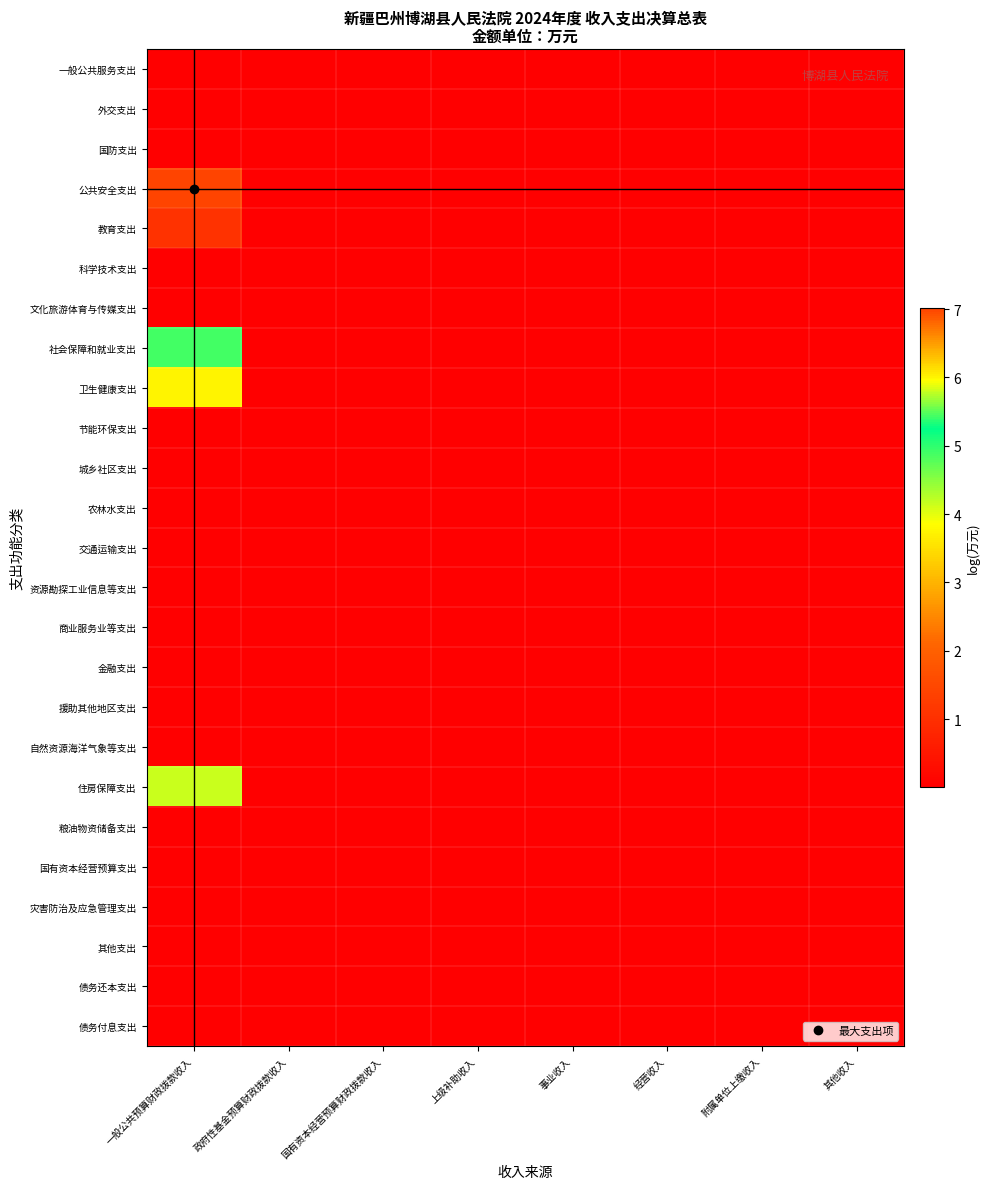

Reading left to right, extract all data points from this chart.

一般公共服务支出: 一般公共预算财政拨款收入=0.0	政府性基金预算财政拨款收入=0.0	国有资本经营预算财政拨款收入=0.0	上级补助收入=0.0	事业收入=0.0	经营收入=0.0	附属单位上缴收入=0.0	其他收入=0.0
外交支出: 一般公共预算财政拨款收入=0.0	政府性基金预算财政拨款收入=0.0	国有资本经营预算财政拨款收入=0.0	上级补助收入=0.0	事业收入=0.0	经营收入=0.0	附属单位上缴收入=0.0	其他收入=0.0
国防支出: 一般公共预算财政拨款收入=0.0	政府性基金预算财政拨款收入=0.0	国有资本经营预算财政拨款收入=0.0	上级补助收入=0.0	事业收入=0.0	经营收入=0.0	附属单位上缴收入=0.0	其他收入=0.0
公共安全支出: 一般公共预算财政拨款收入=7.0	政府性基金预算财政拨款收入=0.0	国有资本经营预算财政拨款收入=0.0	上级补助收入=0.0	事业收入=0.0	经营收入=0.0	附属单位上缴收入=0.0	其他收入=0.0
教育支出: 一般公共预算财政拨款收入=1.1	政府性基金预算财政拨款收入=0.0	国有资本经营预算财政拨款收入=0.0	上级补助收入=0.0	事业收入=0.0	经营收入=0.0	附属单位上缴收入=0.0	其他收入=0.0
科学技术支出: 一般公共预算财政拨款收入=0.0	政府性基金预算财政拨款收入=0.0	国有资本经营预算财政拨款收入=0.0	上级补助收入=0.0	事业收入=0.0	经营收入=0.0	附属单位上缴收入=0.0	其他收入=0.0
文化旅游体育与传媒支出: 一般公共预算财政拨款收入=0.0	政府性基金预算财政拨款收入=0.0	国有资本经营预算财政拨款收入=0.0	上级补助收入=0.0	事业收入=0.0	经营收入=0.0	附属单位上缴收入=0.0	其他收入=0.0
社会保障和就业支出: 一般公共预算财政拨款收入=4.9	政府性基金预算财政拨款收入=0.0	国有资本经营预算财政拨款收入=0.0	上级补助收入=0.0	事业收入=0.0	经营收入=0.0	附属单位上缴收入=0.0	其他收入=0.0
卫生健康支出: 一般公共预算财政拨款收入=3.7	政府性基金预算财政拨款收入=0.0	国有资本经营预算财政拨款收入=0.0	上级补助收入=0.0	事业收入=0.0	经营收入=0.0	附属单位上缴收入=0.0	其他收入=0.0
节能环保支出: 一般公共预算财政拨款收入=0.0	政府性基金预算财政拨款收入=0.0	国有资本经营预算财政拨款收入=0.0	上级补助收入=0.0	事业收入=0.0	经营收入=0.0	附属单位上缴收入=0.0	其他收入=0.0
城乡社区支出: 一般公共预算财政拨款收入=0.0	政府性基金预算财政拨款收入=0.0	国有资本经营预算财政拨款收入=0.0	上级补助收入=0.0	事业收入=0.0	经营收入=0.0	附属单位上缴收入=0.0	其他收入=0.0
农林水支出: 一般公共预算财政拨款收入=0.0	政府性基金预算财政拨款收入=0.0	国有资本经营预算财政拨款收入=0.0	上级补助收入=0.0	事业收入=0.0	经营收入=0.0	附属单位上缴收入=0.0	其他收入=0.0
交通运输支出: 一般公共预算财政拨款收入=0.0	政府性基金预算财政拨款收入=0.0	国有资本经营预算财政拨款收入=0.0	上级补助收入=0.0	事业收入=0.0	经营收入=0.0	附属单位上缴收入=0.0	其他收入=0.0
资源勘探工业信息等支出: 一般公共预算财政拨款收入=0.0	政府性基金预算财政拨款收入=0.0	国有资本经营预算财政拨款收入=0.0	上级补助收入=0.0	事业收入=0.0	经营收入=0.0	附属单位上缴收入=0.0	其他收入=0.0
商业服务业等支出: 一般公共预算财政拨款收入=0.0	政府性基金预算财政拨款收入=0.0	国有资本经营预算财政拨款收入=0.0	上级补助收入=0.0	事业收入=0.0	经营收入=0.0	附属单位上缴收入=0.0	其他收入=0.0
金融支出: 一般公共预算财政拨款收入=0.0	政府性基金预算财政拨款收入=0.0	国有资本经营预算财政拨款收入=0.0	上级补助收入=0.0	事业收入=0.0	经营收入=0.0	附属单位上缴收入=0.0	其他收入=0.0
援助其他地区支出: 一般公共预算财政拨款收入=0.0	政府性基金预算财政拨款收入=0.0	国有资本经营预算财政拨款收入=0.0	上级补助收入=0.0	事业收入=0.0	经营收入=0.0	附属单位上缴收入=0.0	其他收入=0.0
自然资源海洋气象等支出: 一般公共预算财政拨款收入=0.0	政府性基金预算财政拨款收入=0.0	国有资本经营预算财政拨款收入=0.0	上级补助收入=0.0	事业收入=0.0	经营收入=0.0	附属单位上缴收入=0.0	其他收入=0.0
住房保障支出: 一般公共预算财政拨款收入=4.2	政府性基金预算财政拨款收入=0.0	国有资本经营预算财政拨款收入=0.0	上级补助收入=0.0	事业收入=0.0	经营收入=0.0	附属单位上缴收入=0.0	其他收入=0.0
粮油物资储备支出: 一般公共预算财政拨款收入=0.0	政府性基金预算财政拨款收入=0.0	国有资本经营预算财政拨款收入=0.0	上级补助收入=0.0	事业收入=0.0	经营收入=0.0	附属单位上缴收入=0.0	其他收入=0.0
国有资本经营预算支出: 一般公共预算财政拨款收入=0.0	政府性基金预算财政拨款收入=0.0	国有资本经营预算财政拨款收入=0.0	上级补助收入=0.0	事业收入=0.0	经营收入=0.0	附属单位上缴收入=0.0	其他收入=0.0
灾害防治及应急管理支出: 一般公共预算财政拨款收入=0.0	政府性基金预算财政拨款收入=0.0	国有资本经营预算财政拨款收入=0.0	上级补助收入=0.0	事业收入=0.0	经营收入=0.0	附属单位上缴收入=0.0	其他收入=0.0
其他支出: 一般公共预算财政拨款收入=0.0	政府性基金预算财政拨款收入=0.0	国有资本经营预算财政拨款收入=0.0	上级补助收入=0.0	事业收入=0.0	经营收入=0.0	附属单位上缴收入=0.0	其他收入=0.0
债务还本支出: 一般公共预算财政拨款收入=0.0	政府性基金预算财政拨款收入=0.0	国有资本经营预算财政拨款收入=0.0	上级补助收入=0.0	事业收入=0.0	经营收入=0.0	附属单位上缴收入=0.0	其他收入=0.0
债务付息支出: 一般公共预算财政拨款收入=0.0	政府性基金预算财政拨款收入=0.0	国有资本经营预算财政拨款收入=0.0	上级补助收入=0.0	事业收入=0.0	经营收入=0.0	附属单位上缴收入=0.0	其他收入=0.0